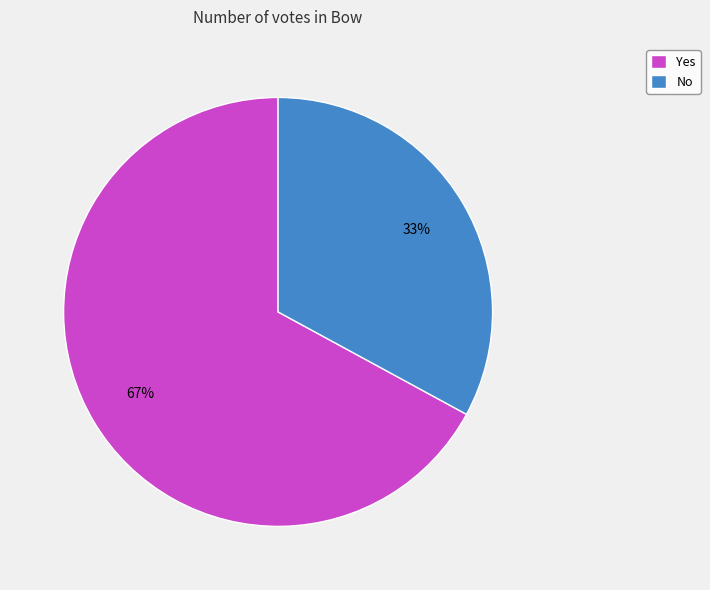

To the nearest percent, what is the difference between the No and Yes slice percentages?

34%